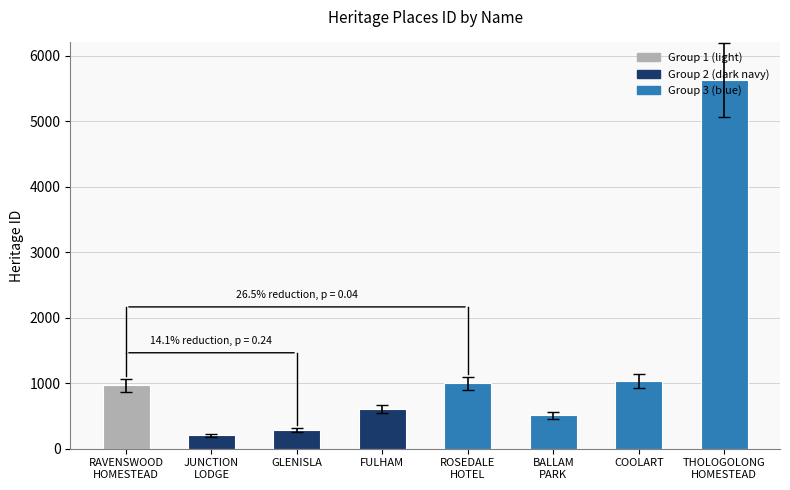

At which category does the chart reach its peak across all series?

THOLOGOLONG
HOMESTEAD